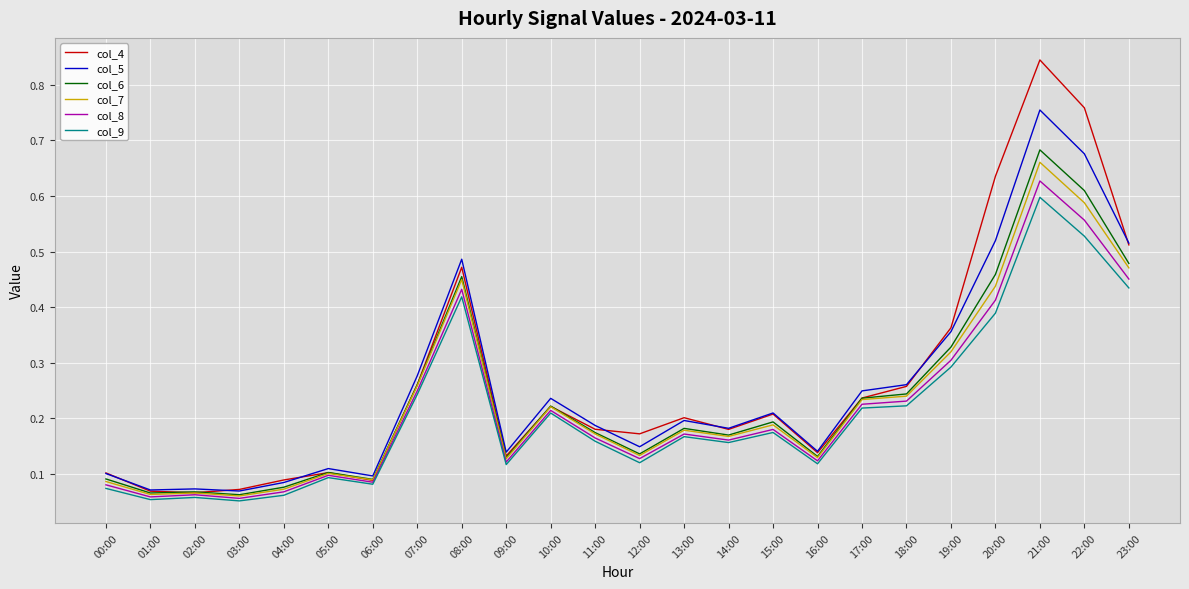

At which category is the sum across all series the highest?

21:00